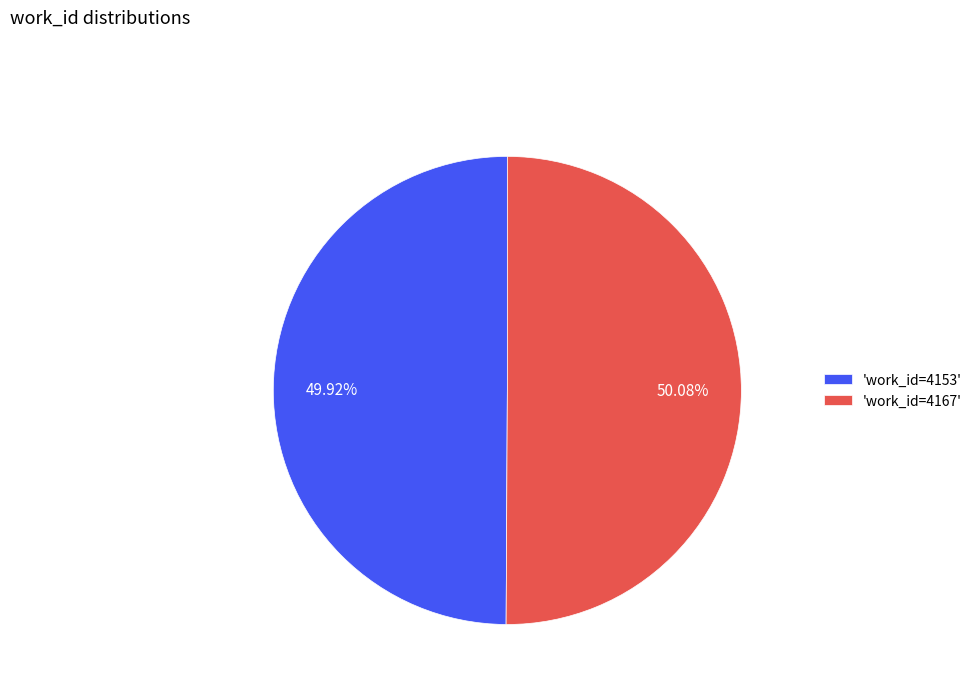

Is the sum of 'work_id=4167' and 'work_id=4153' greater than half?

Yes